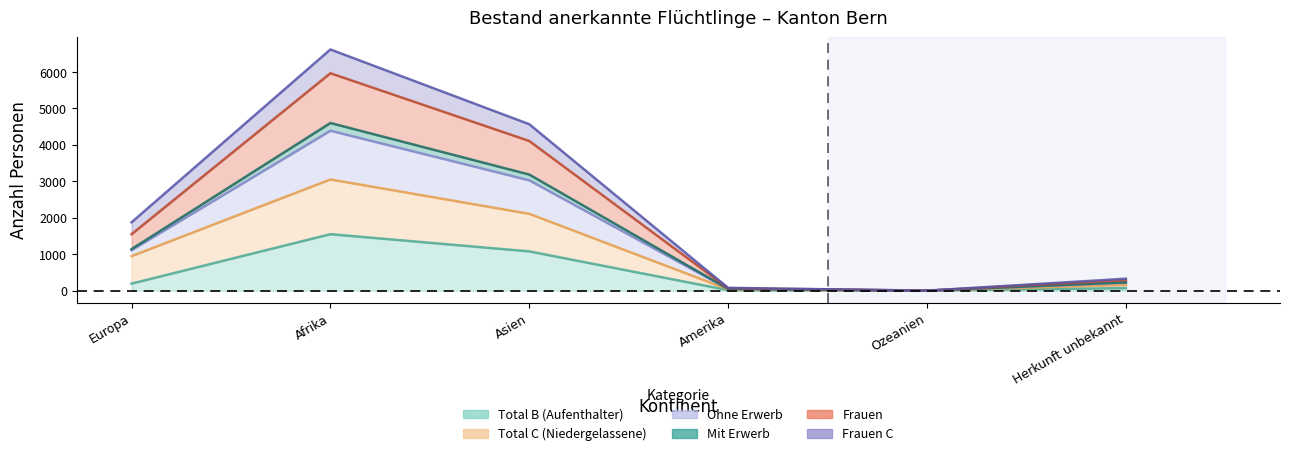

True or false: Ohne Erwerb has a value of 1140 at Europa.

True